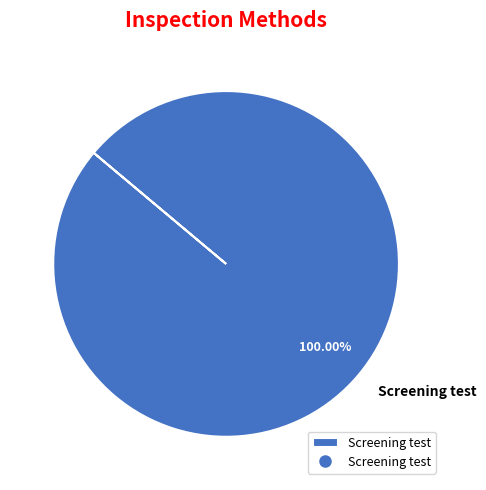

Which slice represents more than half of the pie?

Screening test